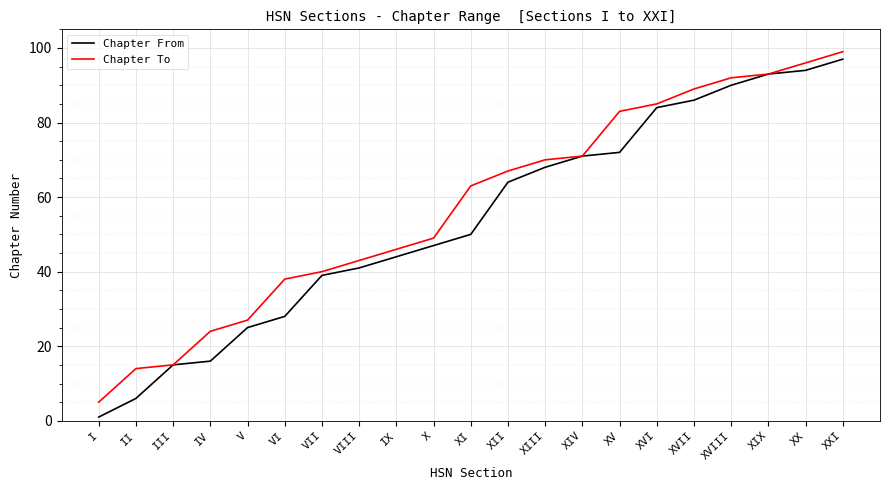

What is the sum of the Chapter From values at XIII and X?

115